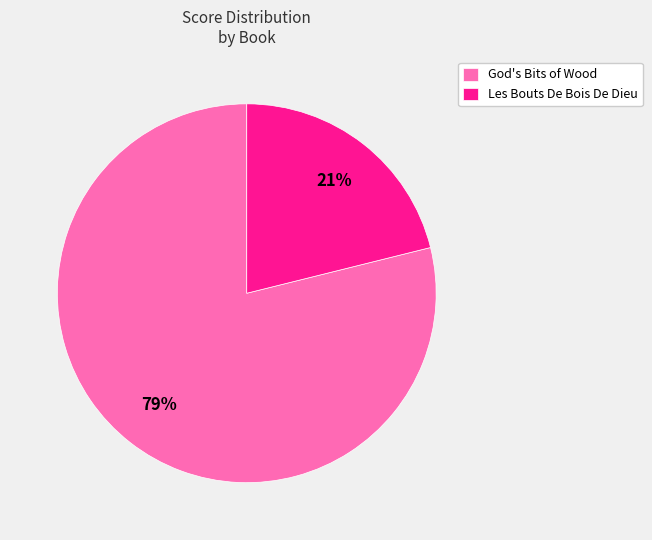

What is the smallest slice in the pie chart?

Les Bouts De Bois De Dieu